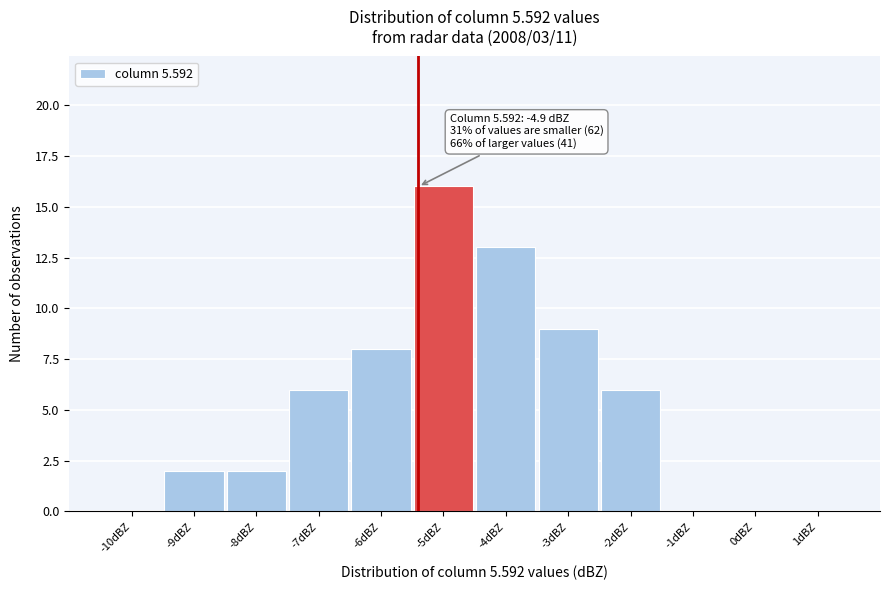

Reading left to right, extract all data points from this chart.

-10dBZ=0	-9dBZ=2	-8dBZ=2	-7dBZ=6	-6dBZ=8	-5dBZ=16	-4dBZ=13	-3dBZ=9	-2dBZ=6	-1dBZ=0	0dBZ=0	1dBZ=0